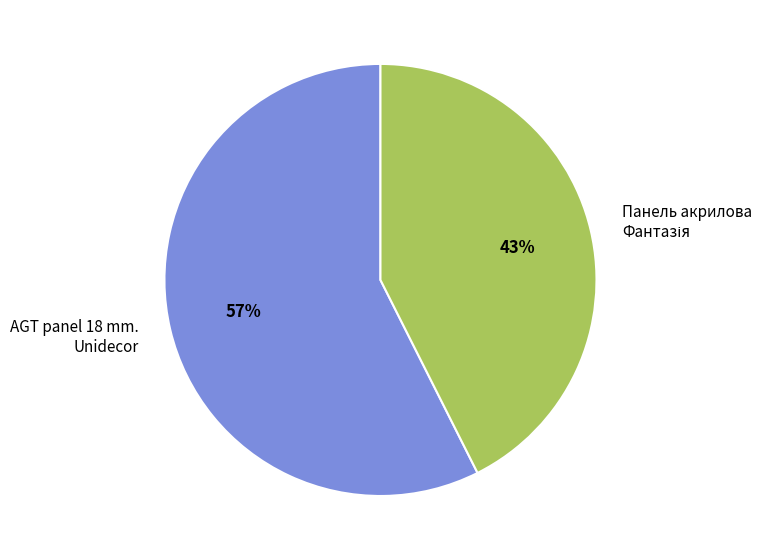

Which slice represents more than half of the pie?

AGT panel 18 mm. Unidecor